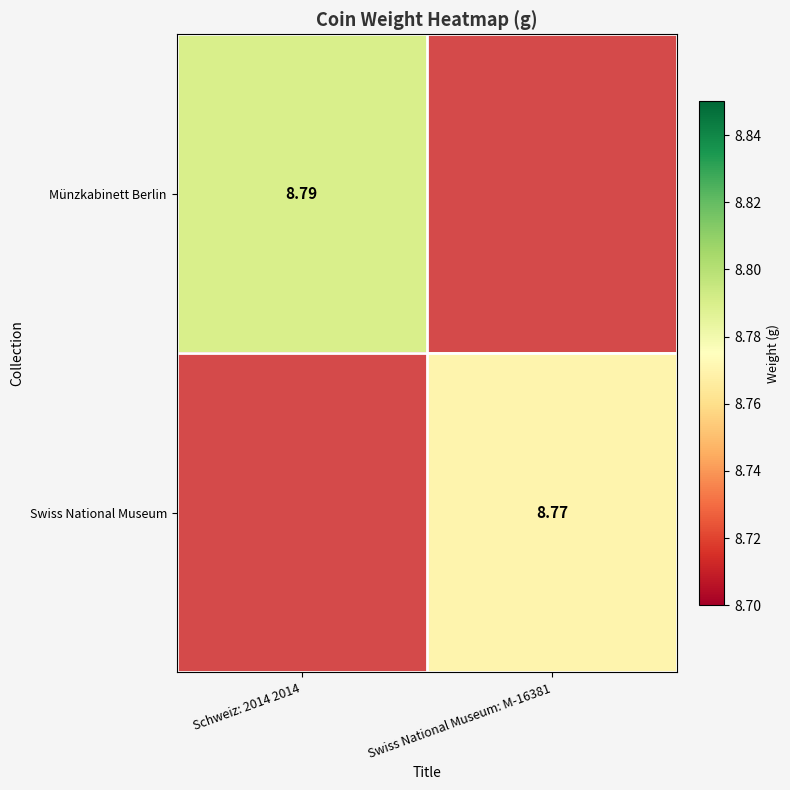

Which category has the lowest value across all series?

Swiss National Museum: M-16381